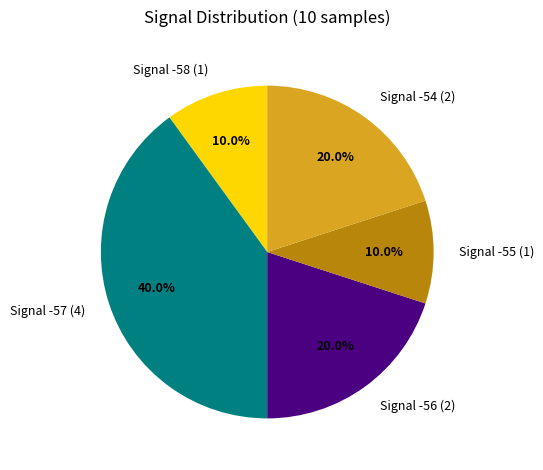

Which slice is the largest?

Signal -57 (4)